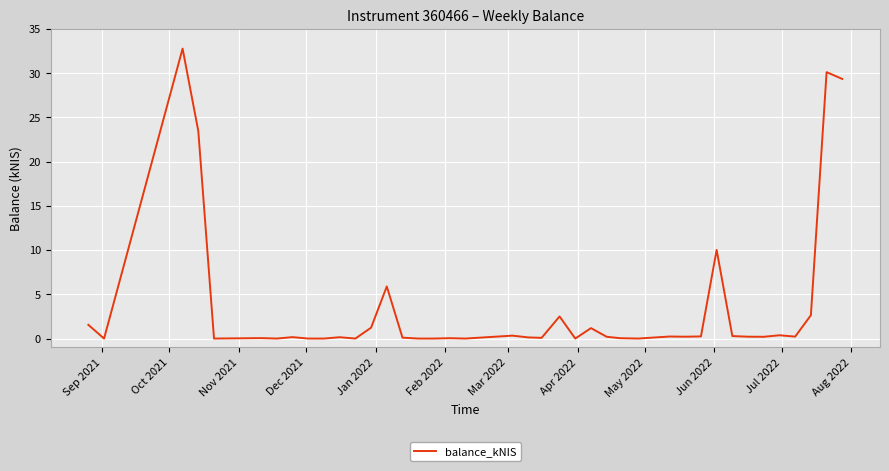

What is the difference between the maximum and minimum values?

32.8